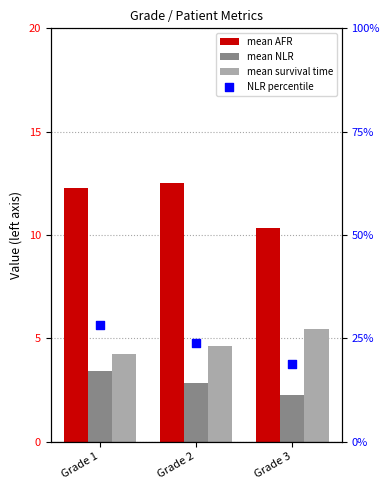

At which category is the sum across all series the highest?

Grade 1